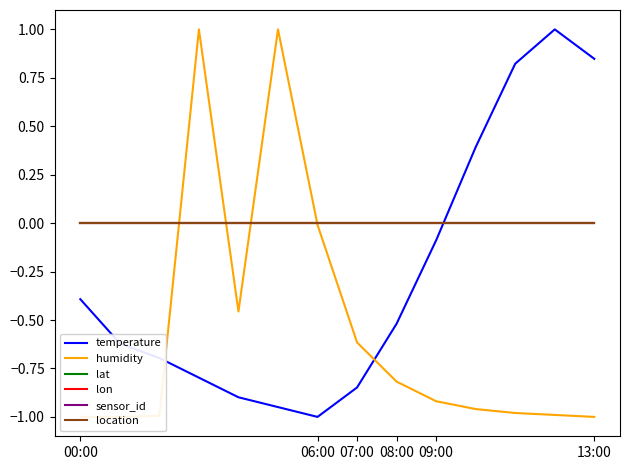

Rank the series by their maximum value, from highest to lowest.

temperature, humidity, lat, lon, sensor_id, location